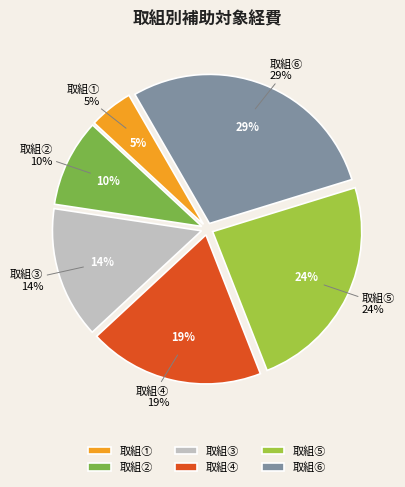

What is the largest slice in the pie chart?

取組⑥